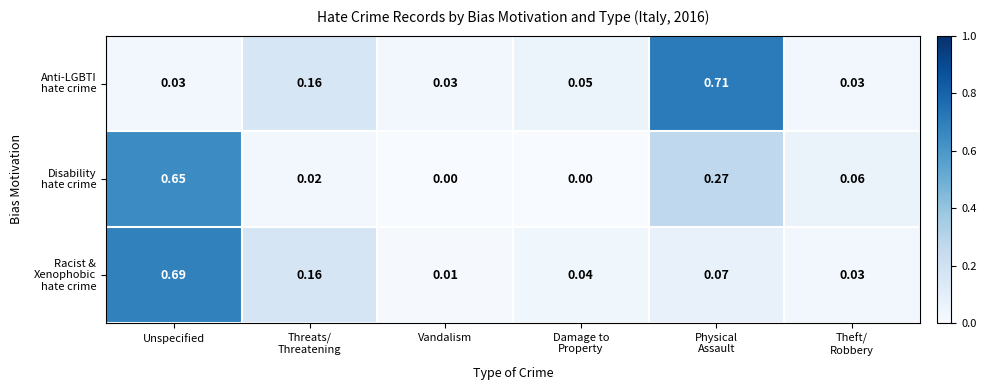

At which category is the sum across all series the highest?

Unspecified